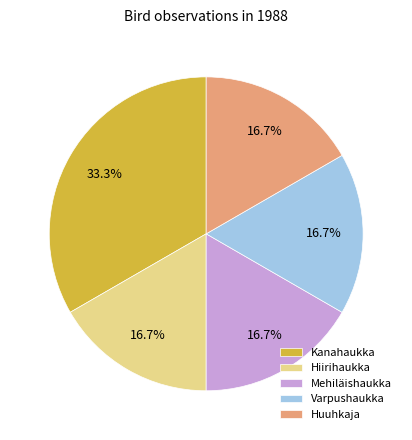

How many segments does this pie chart have?

5